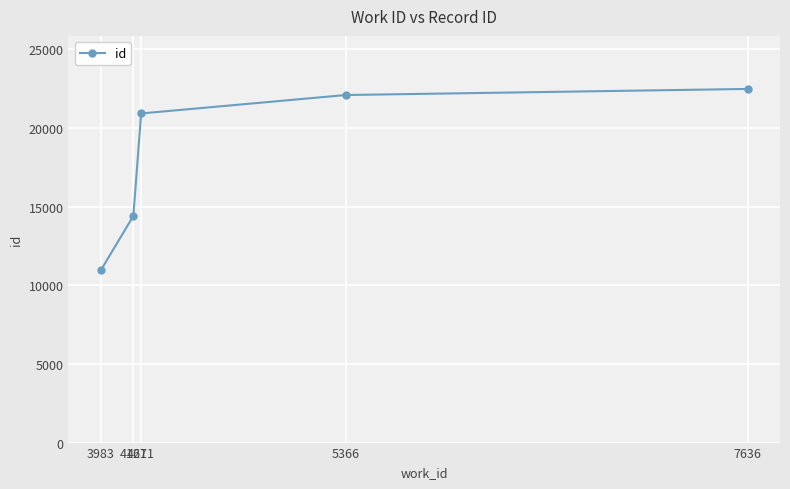

What is the value of the 3rd point from the left?

20931